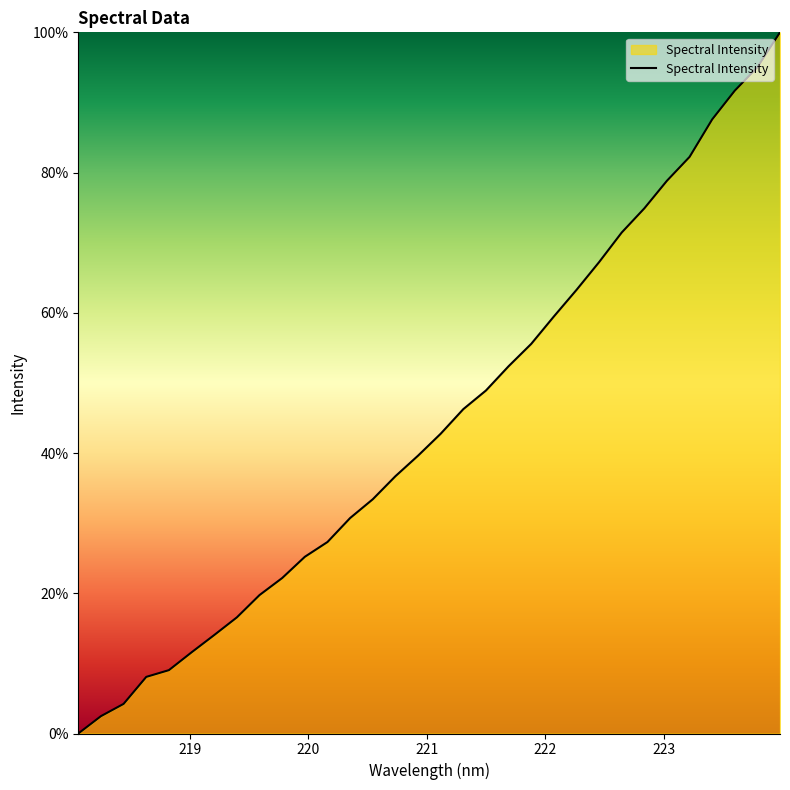

What is the maximum value shown in the chart?

100.0